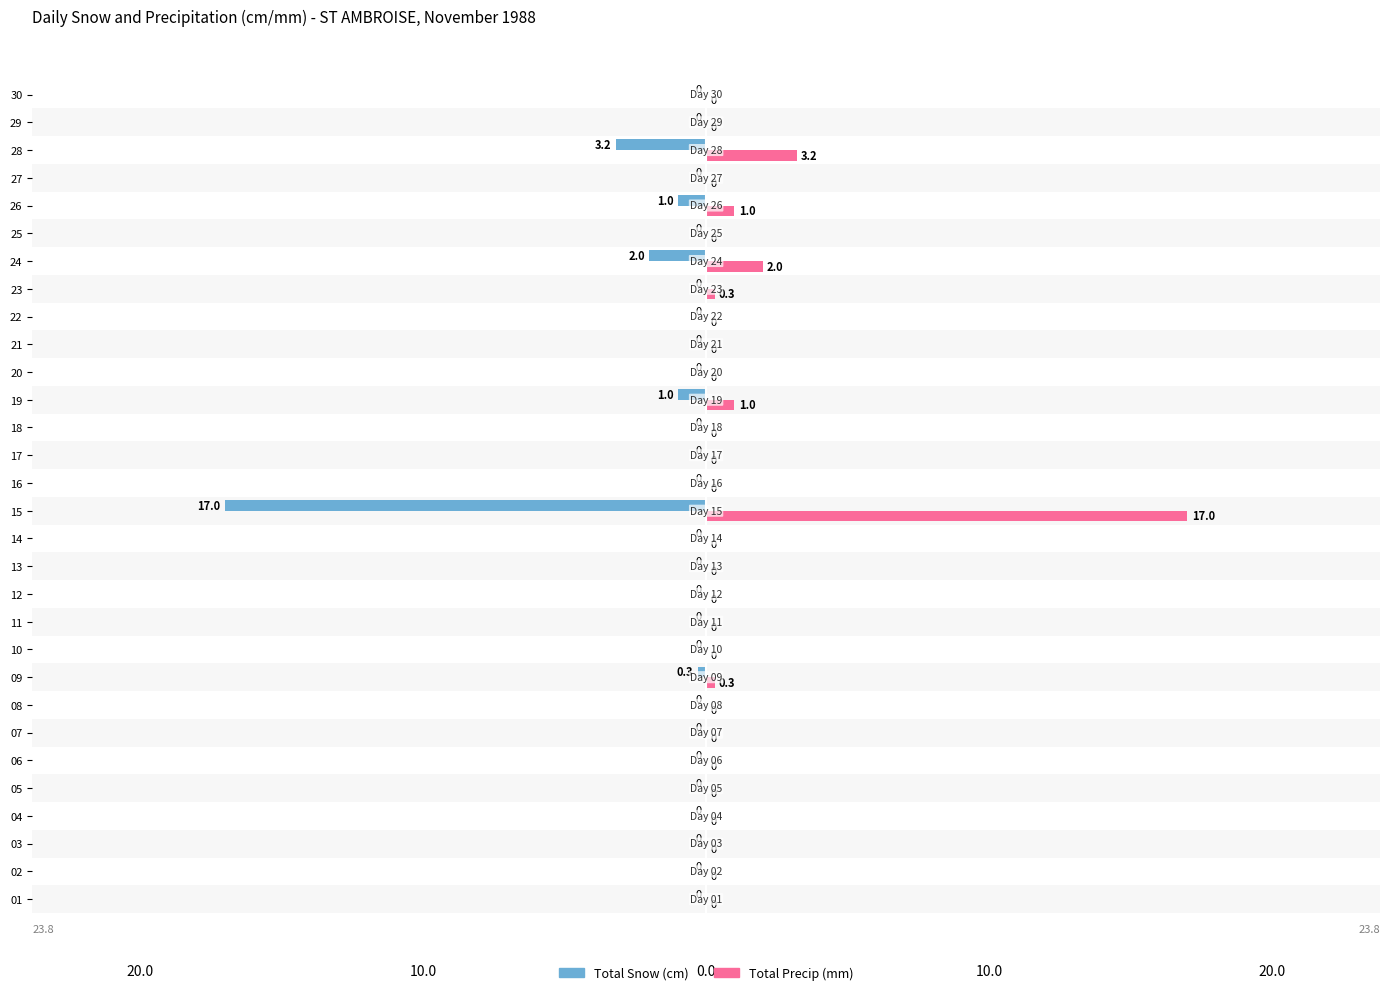

What are all the series names shown in the legend?

Total Snow (cm), Total Precip (mm)